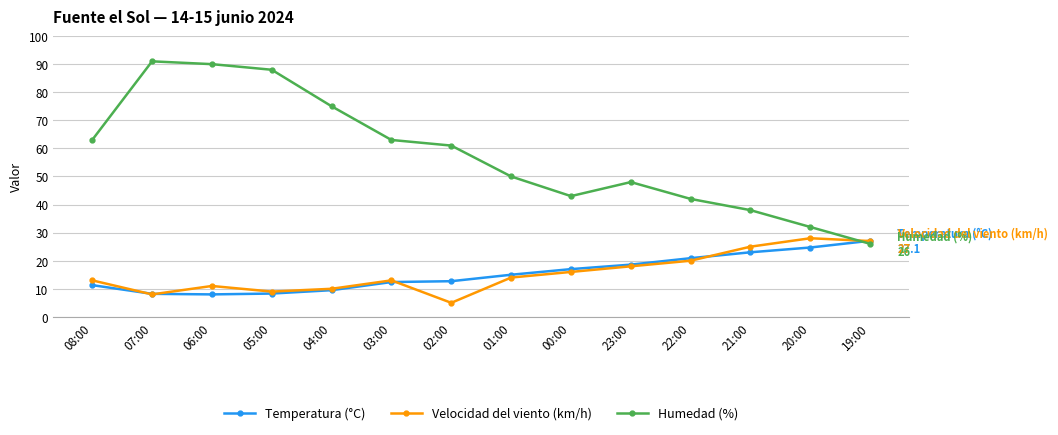

Which series has the largest total across all categories?

Humedad (%)